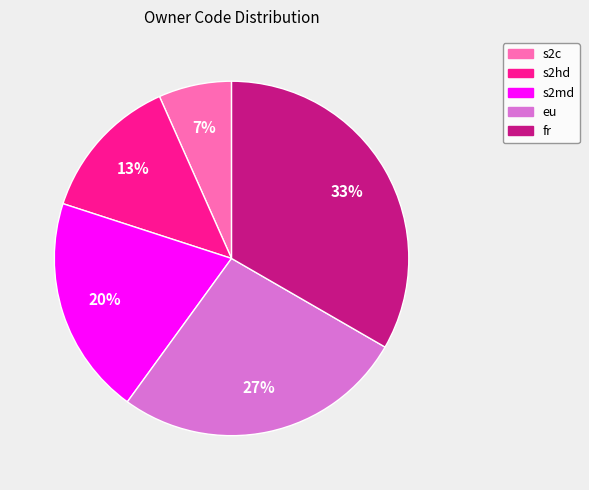

To the nearest percent, what percentage of the pie is s2c?

7%